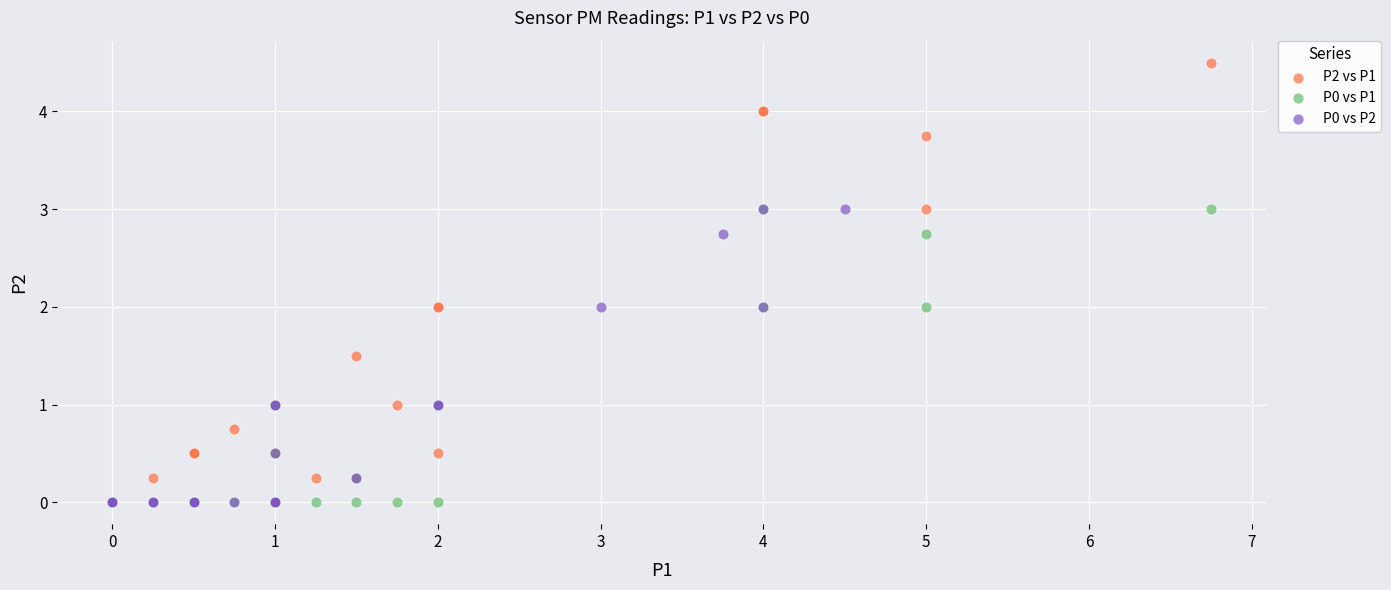

Which series contains the highest Y value?

P2 vs P1